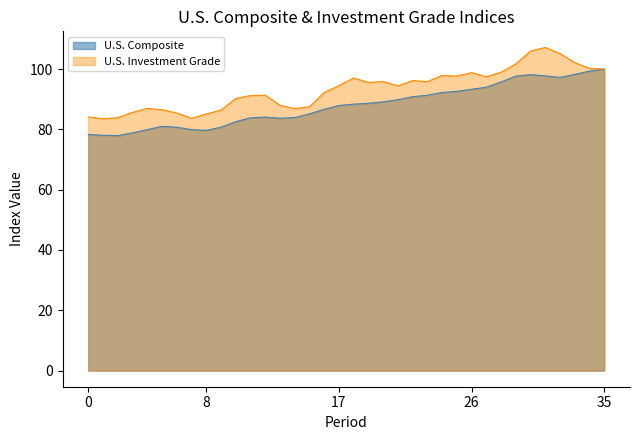

Which label corresponds to the largest value in the chart?

31